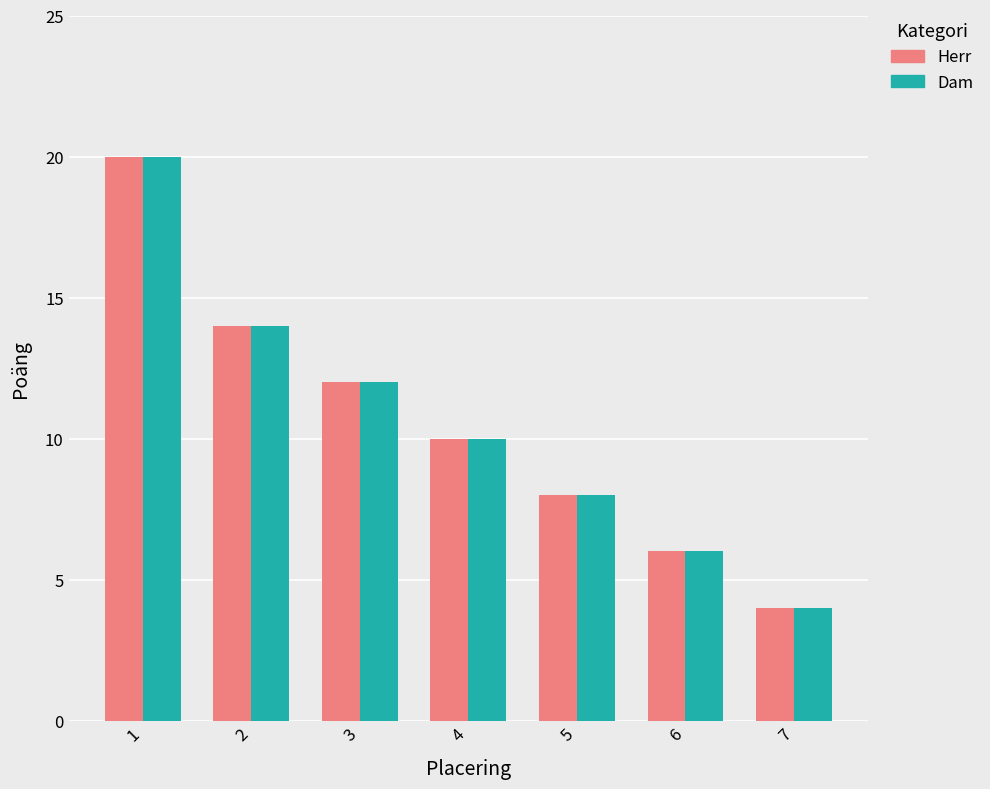

Does the chart contain stacked bars?

No